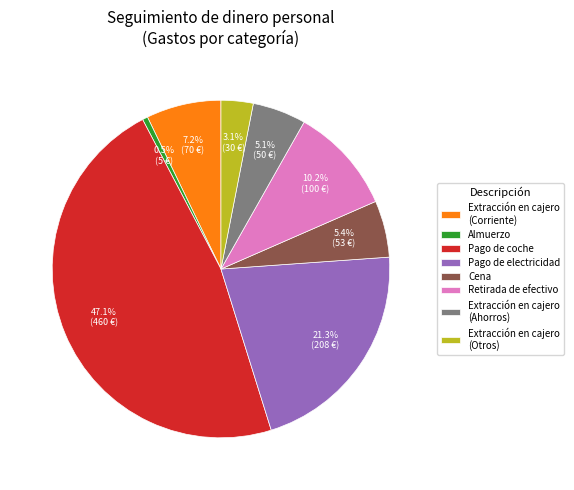

Which has a higher value, Almuerzo or Retirada de efectivo?

Retirada de efectivo